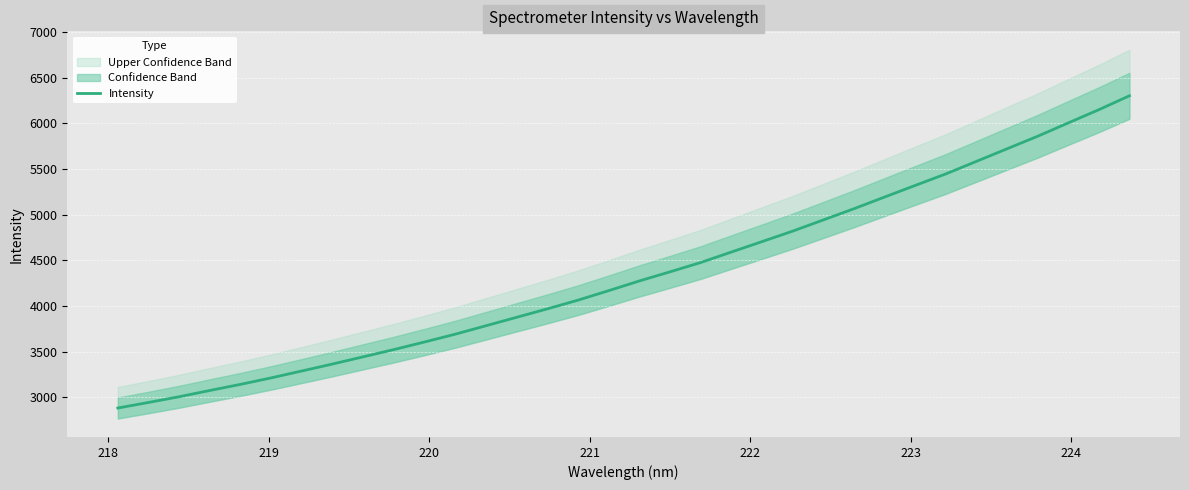

What is the maximum value for Intensity?

6302.5